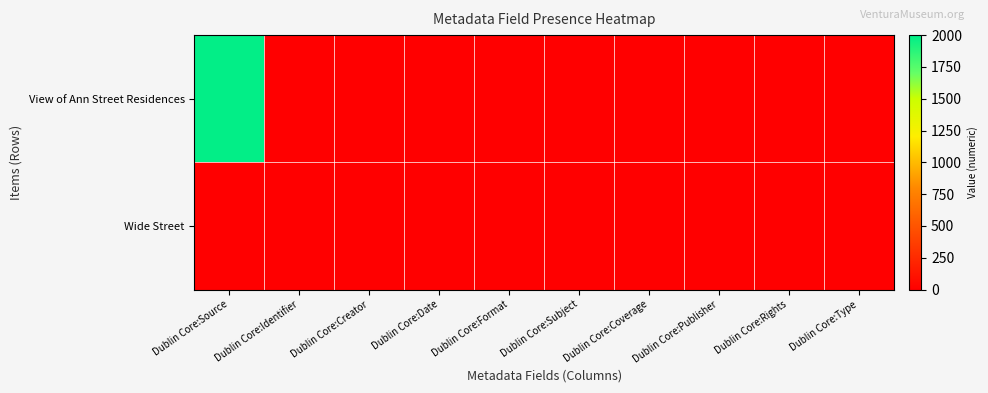

At Dublin Core:Subject, list the series in order from largest to smallest.

View of Ann Street Residences, Wide Street